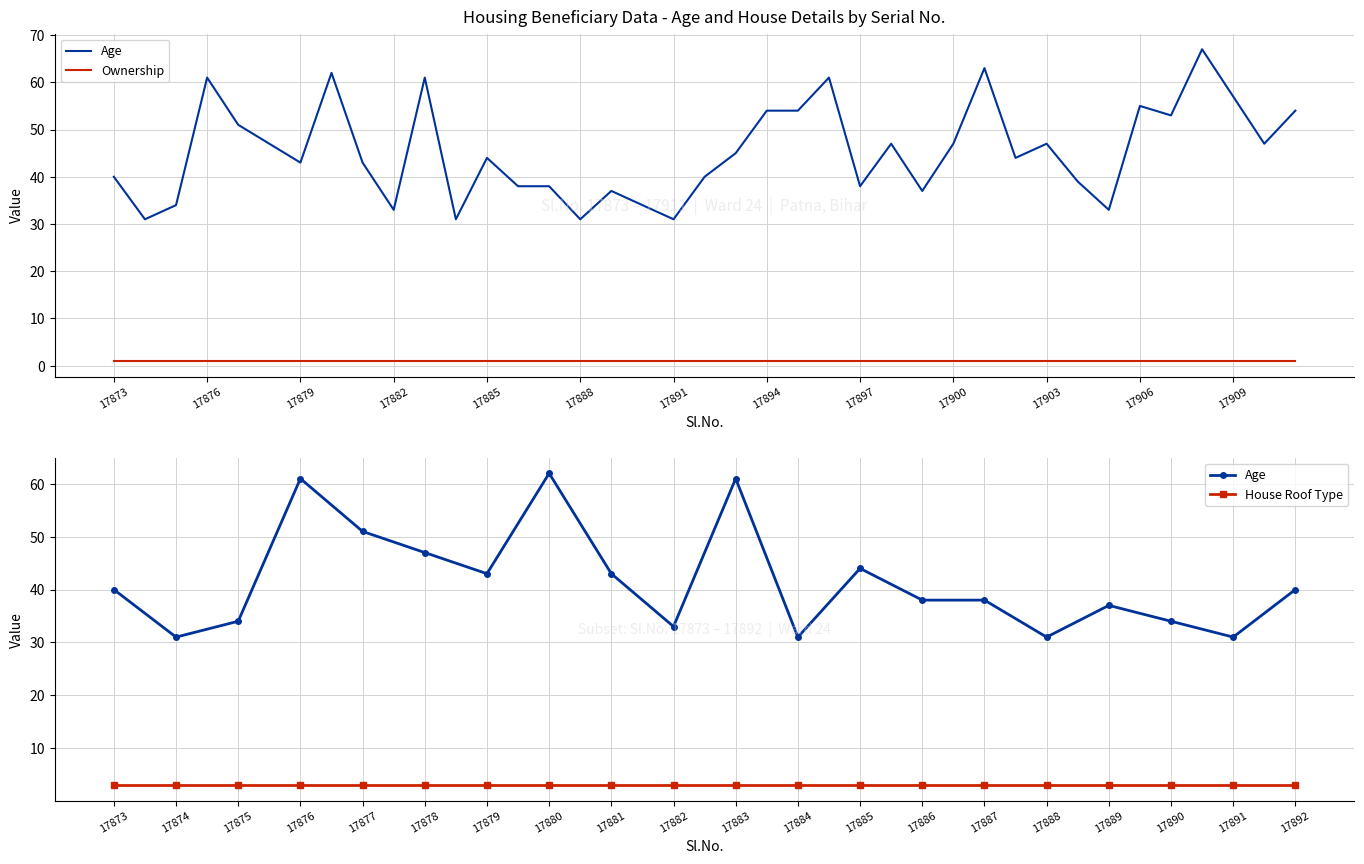

What is the average value of the House Roof Type series?

3